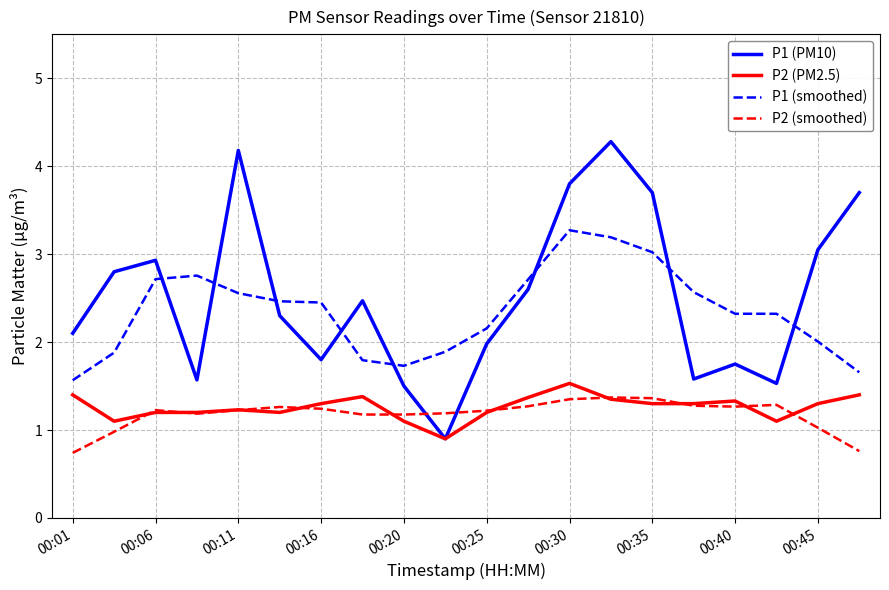

What is the minimum value for P1 (smoothed)?

1.6